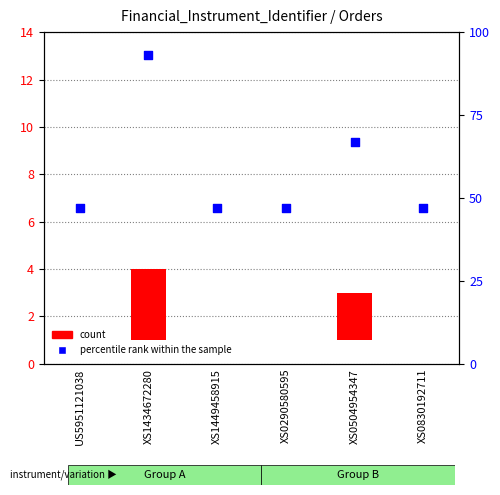

Is the value of percentile rank within the sample at XS1449458915 greater than the value of count at XS0290580595?

Yes